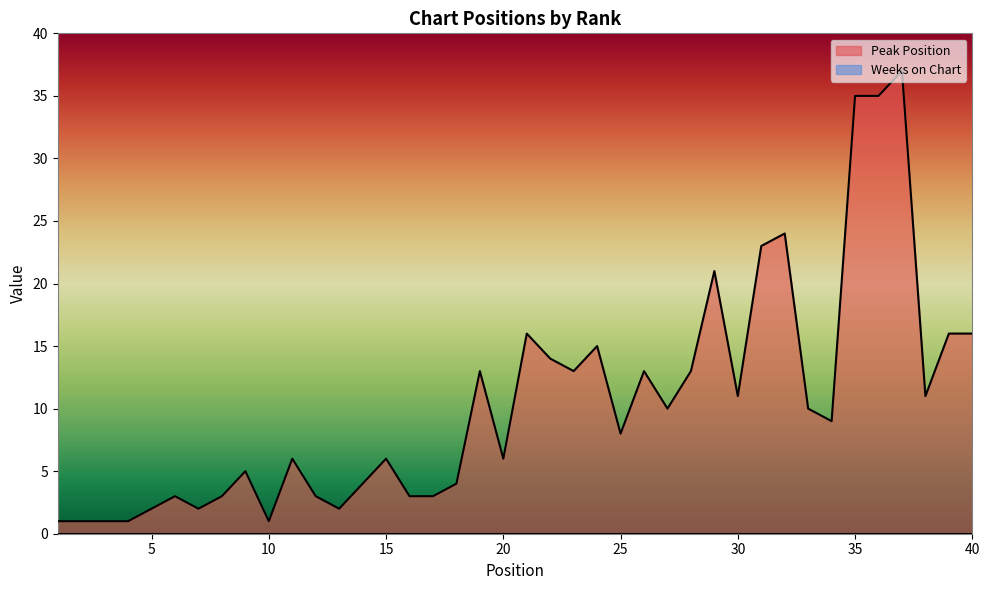

At which label does the data first exceed 9?

19